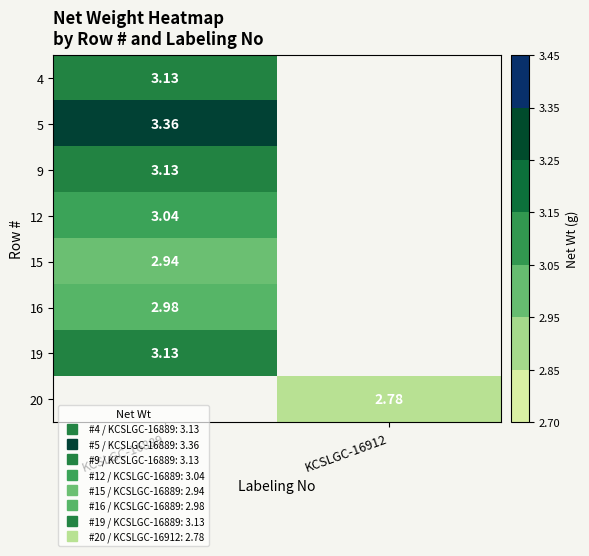

Which category has the highest value across all series?

KCSLGC-16889